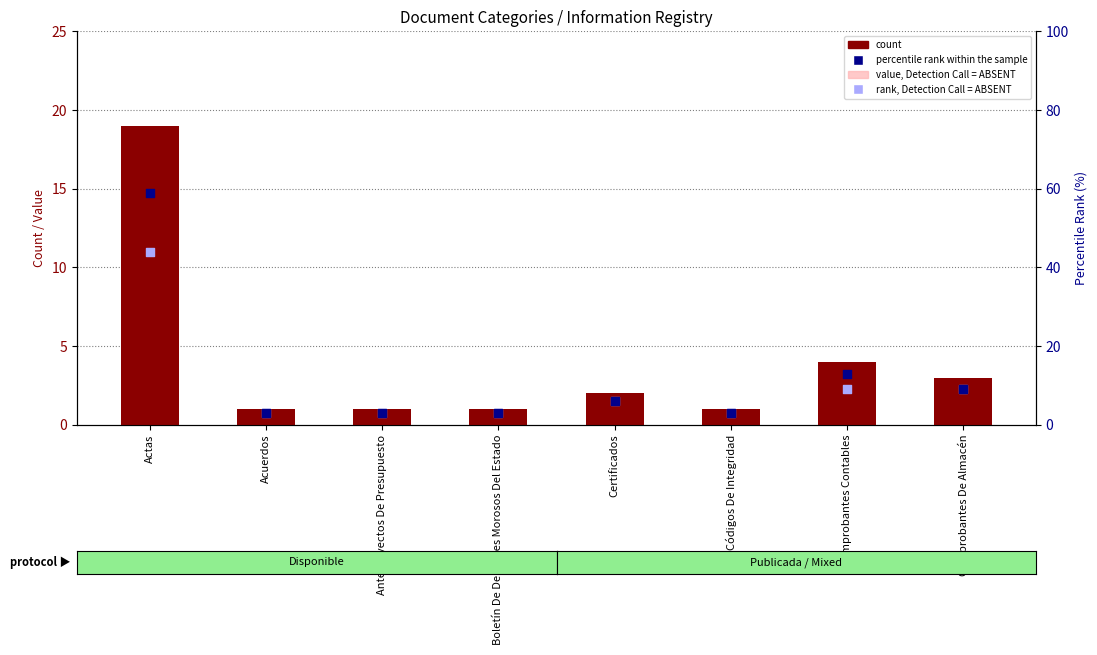

At which category is the sum across all series the highest?

Actas